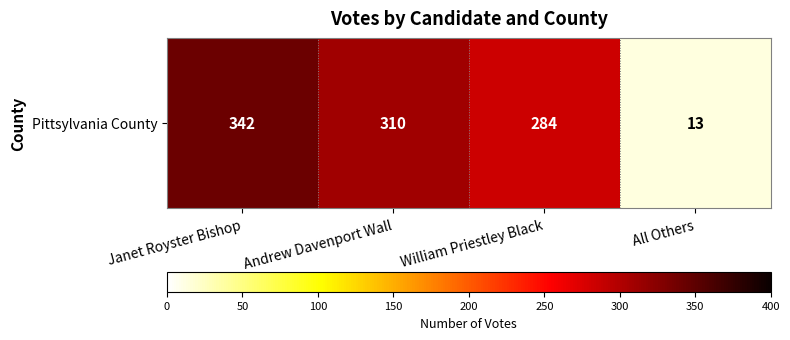

What is the average value?

237